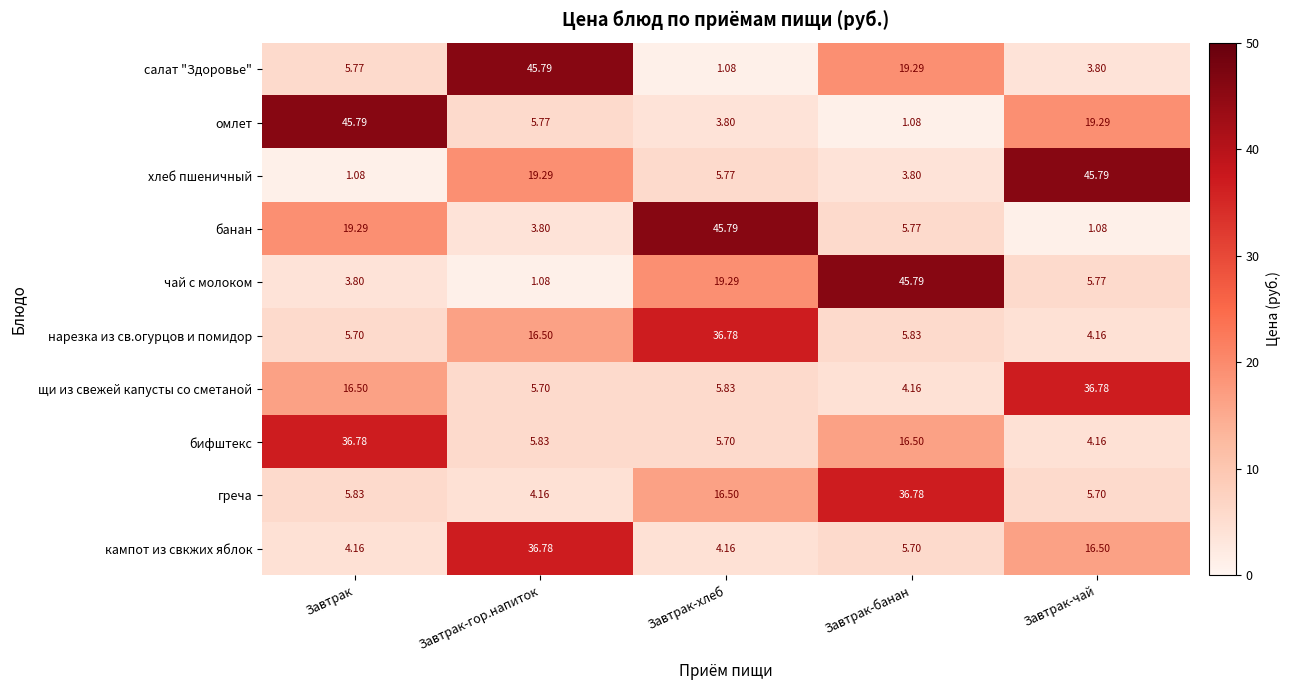

Is the value of чай с молоком at Завтрак-чай greater than the value of бифштекс at Завтрак-гор.напиток?

No